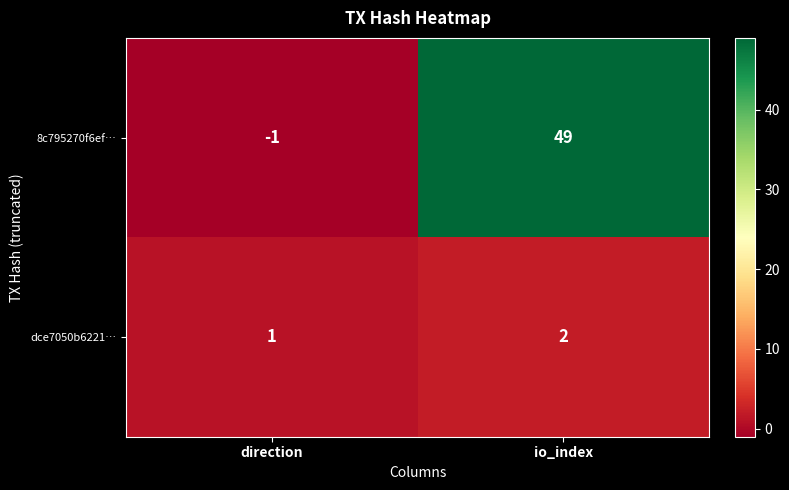

What is the difference between the highest and lowest values at io_index?

47